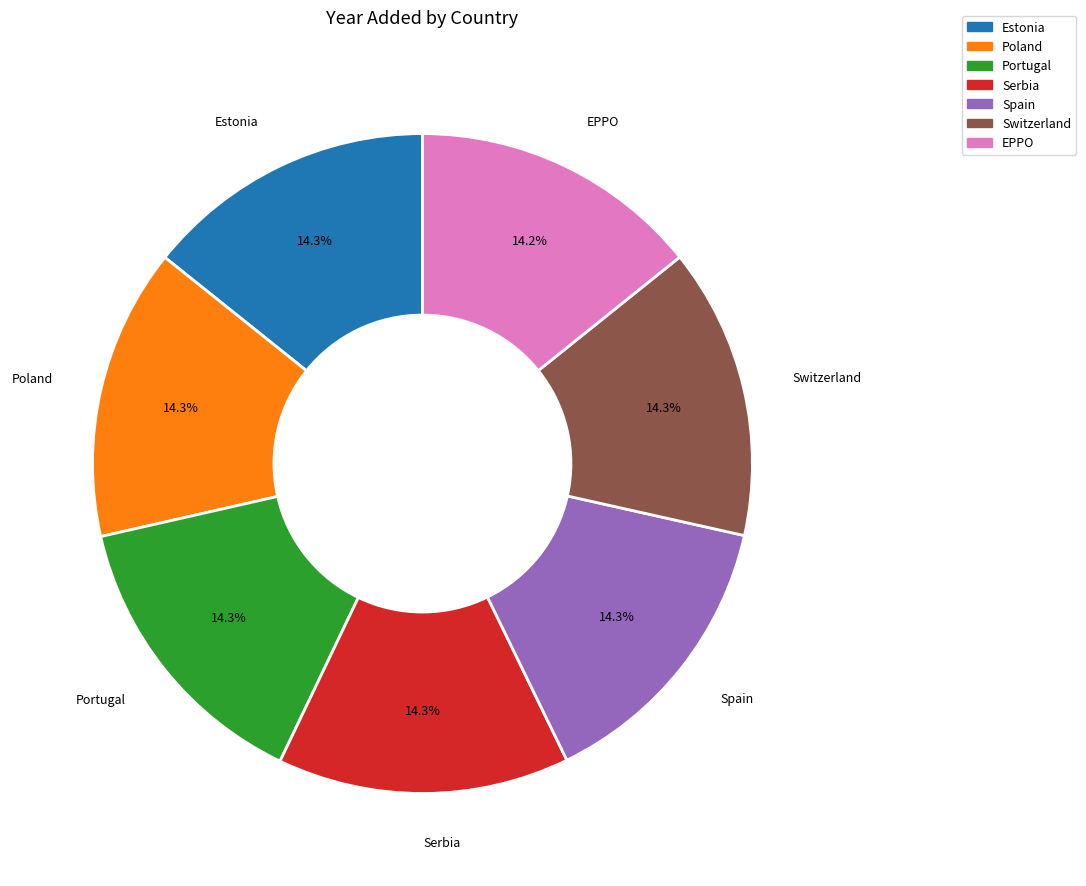

Is Spain the majority of the pie?

No